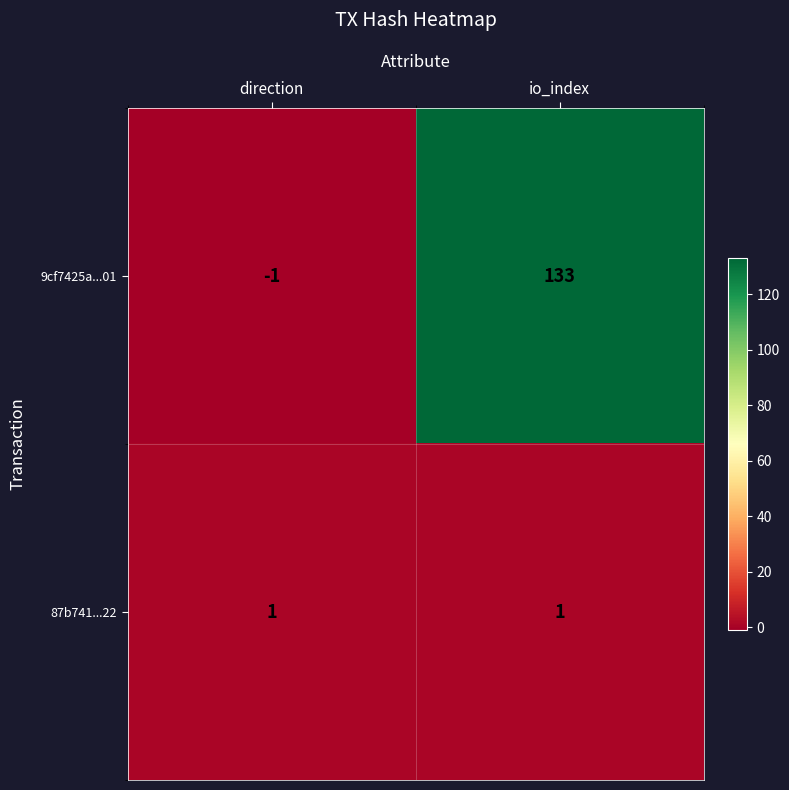

What is the difference between the highest and lowest values at direction?

2